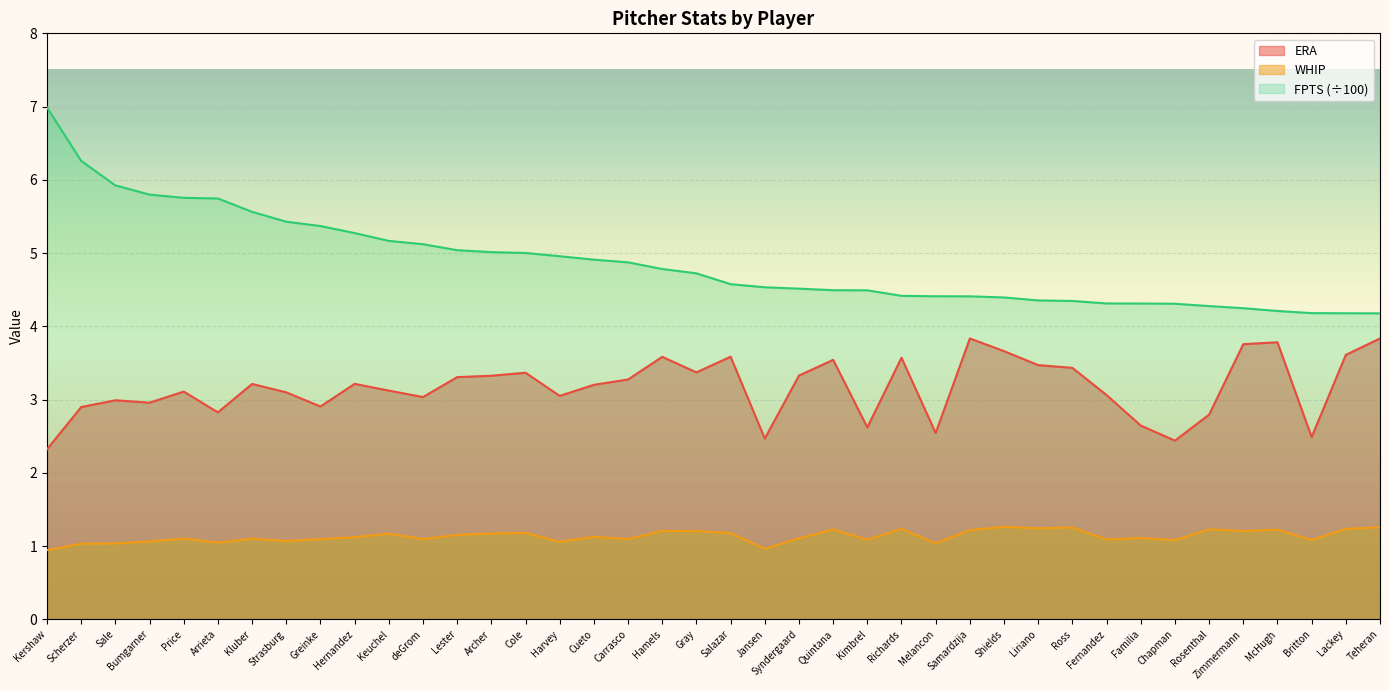

Does the chart display data point markers on the line(s)?

No